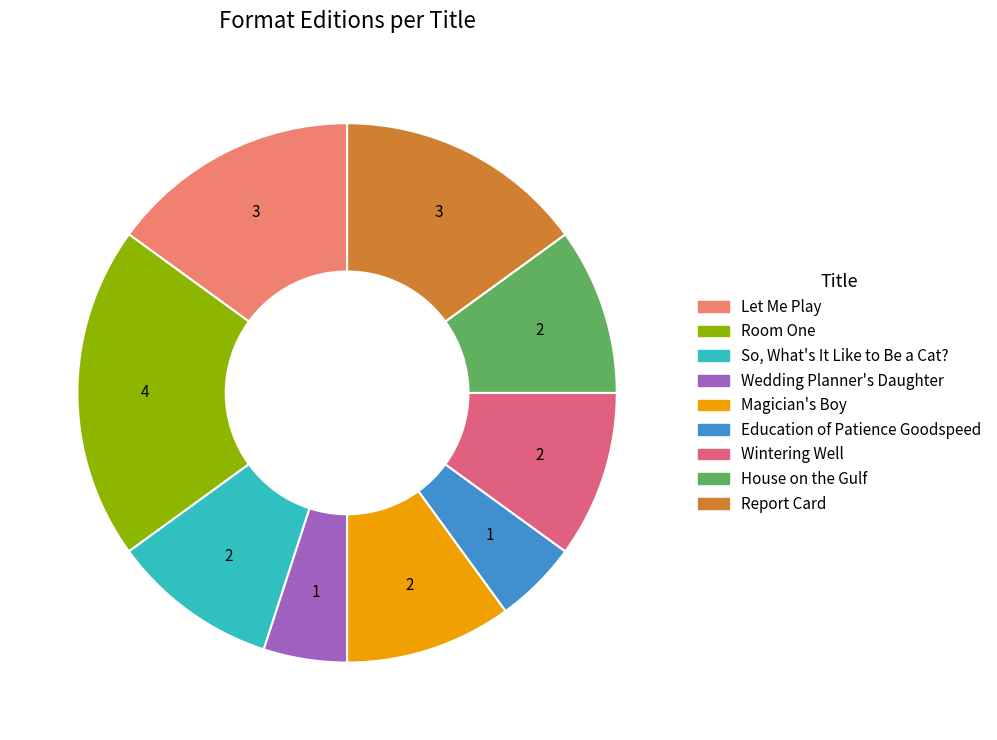

Count the number of slices in the pie.

9